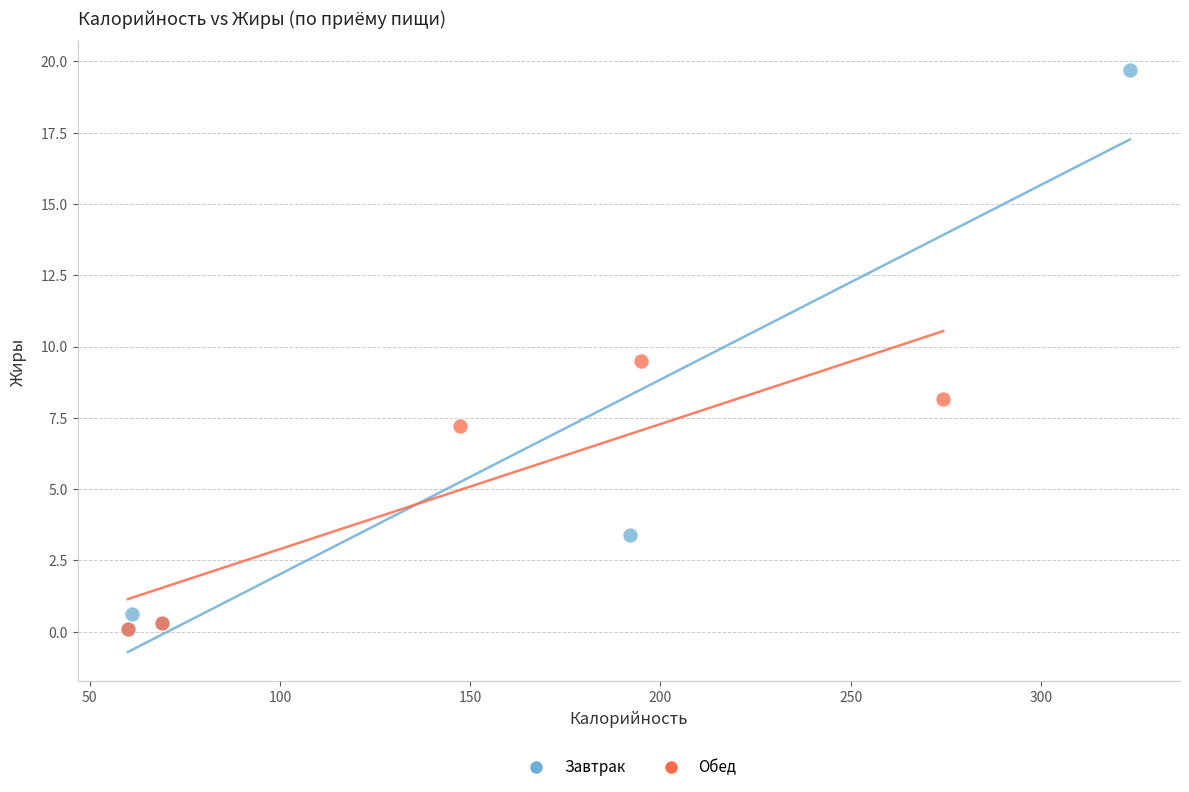

Which series has the largest Y range (max minus min)?

Завтрак